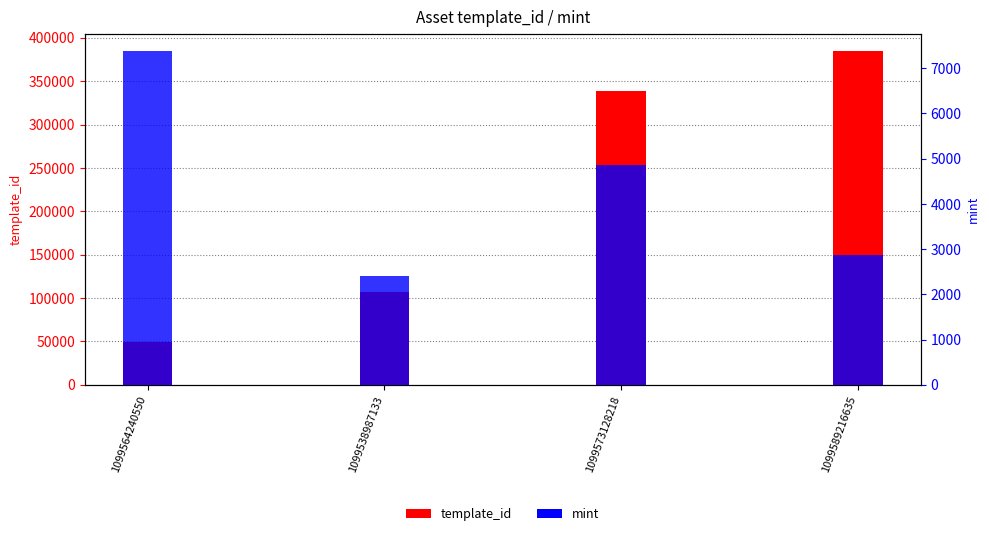

Count the number of data series in this chart.

2